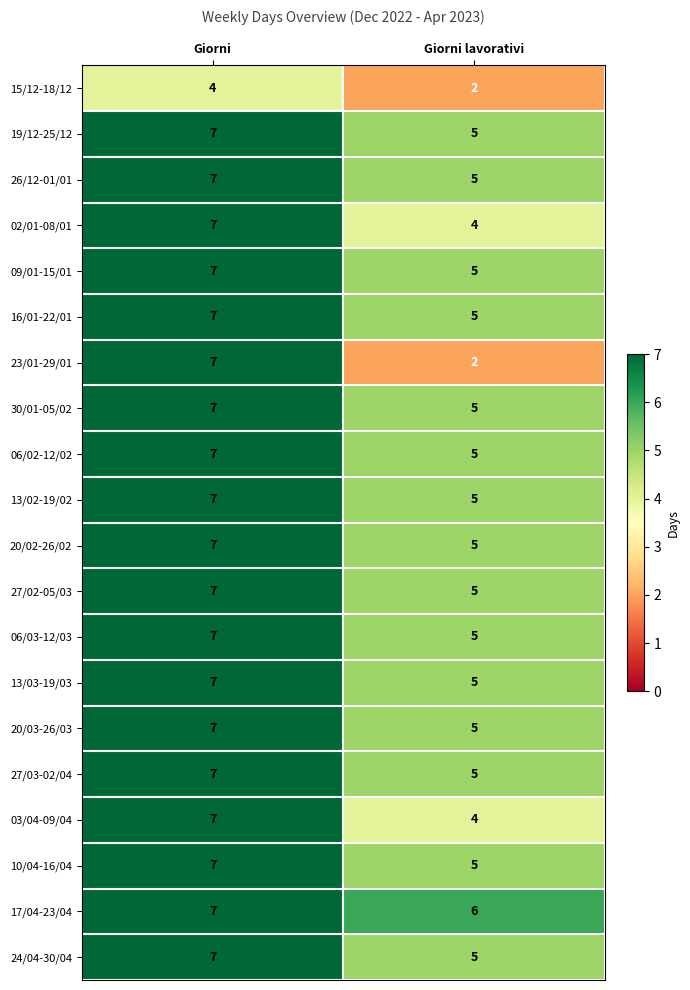

Between Giorni and Giorni lavorativi, which series saw the biggest shift?

23/01-29/01